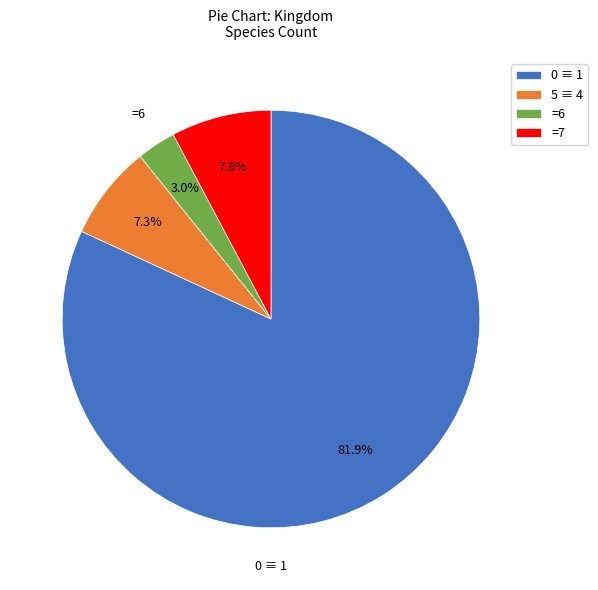

Between 5 ≡ 4 and =6, which is larger?

5 ≡ 4